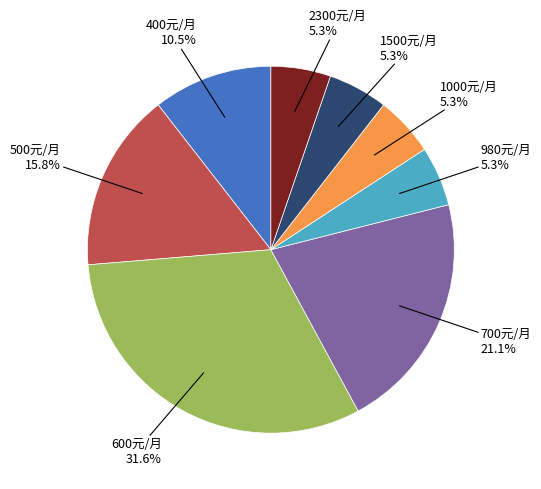

Is there a majority slice in this chart?

No